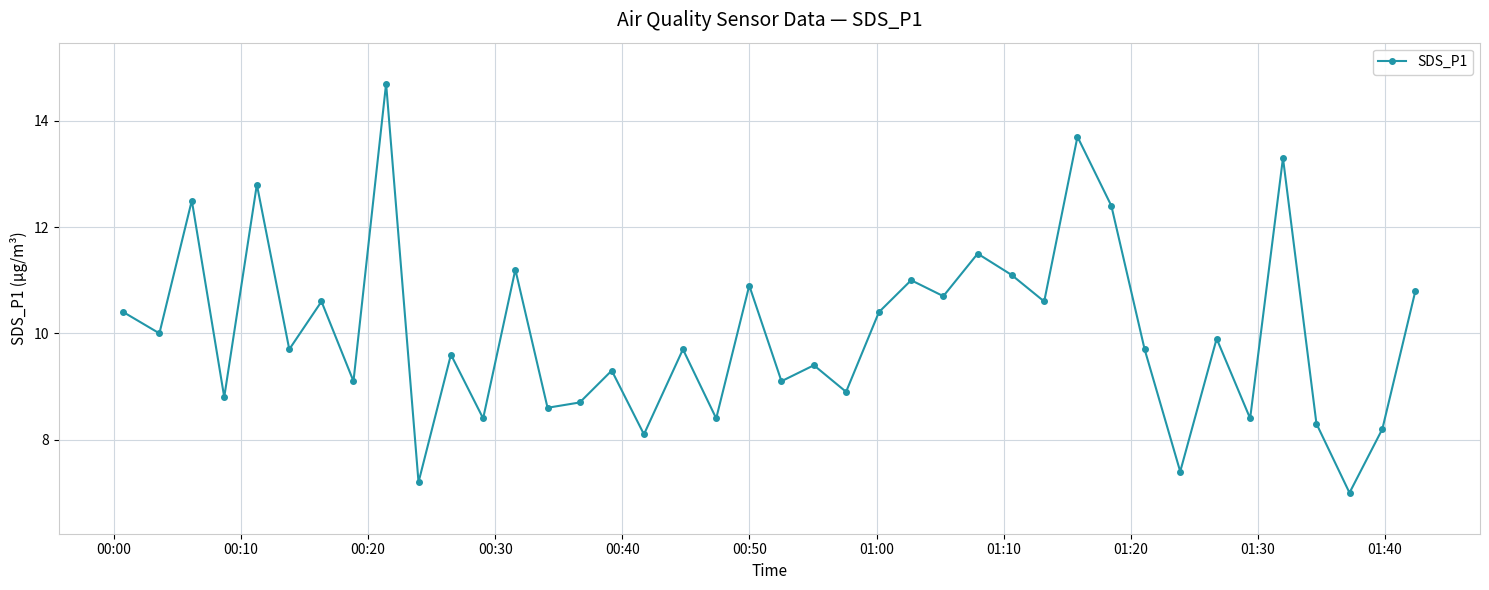

What is the value of the 21st point from the left?

9.1